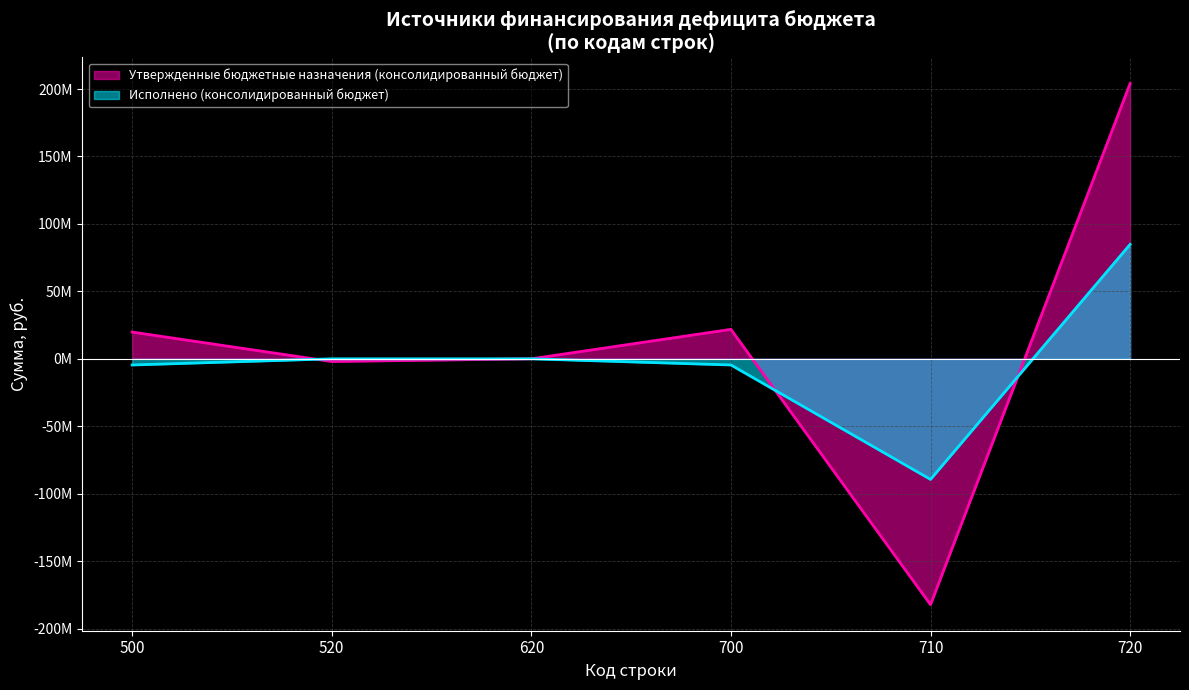

Reading left to right, transcribe all the data shown in this chart.

Утвержденные бюджетные назначения (консолидированный бюджет): 500=19831366.2	520=-2000000.0	620=0.0	700=21831366.2	710=-182237532.8	720=204068899.0
Исполнено (консолидированный бюджет): 500=-4562763.2	520=0.0	620=0.0	700=-4562763.2	710=-89387157.5	720=84824394.3